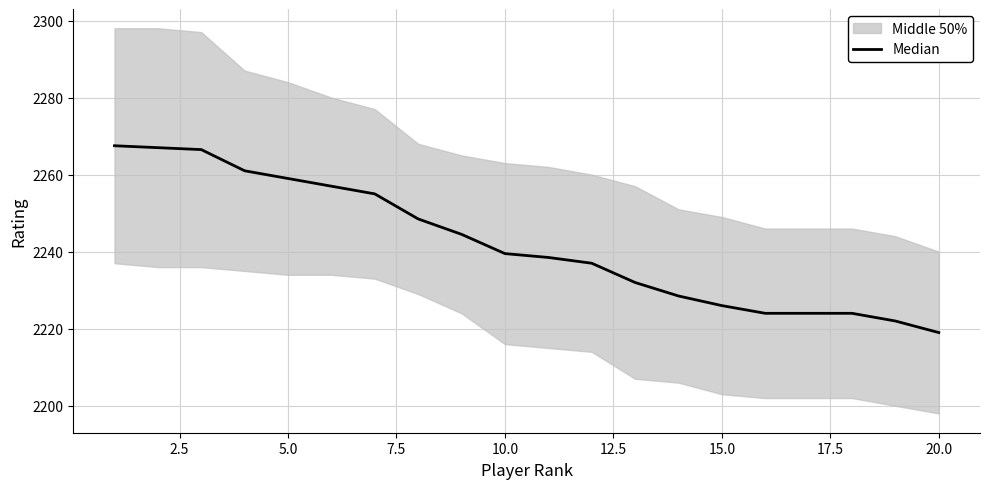

How many data points are less than 2239?

10